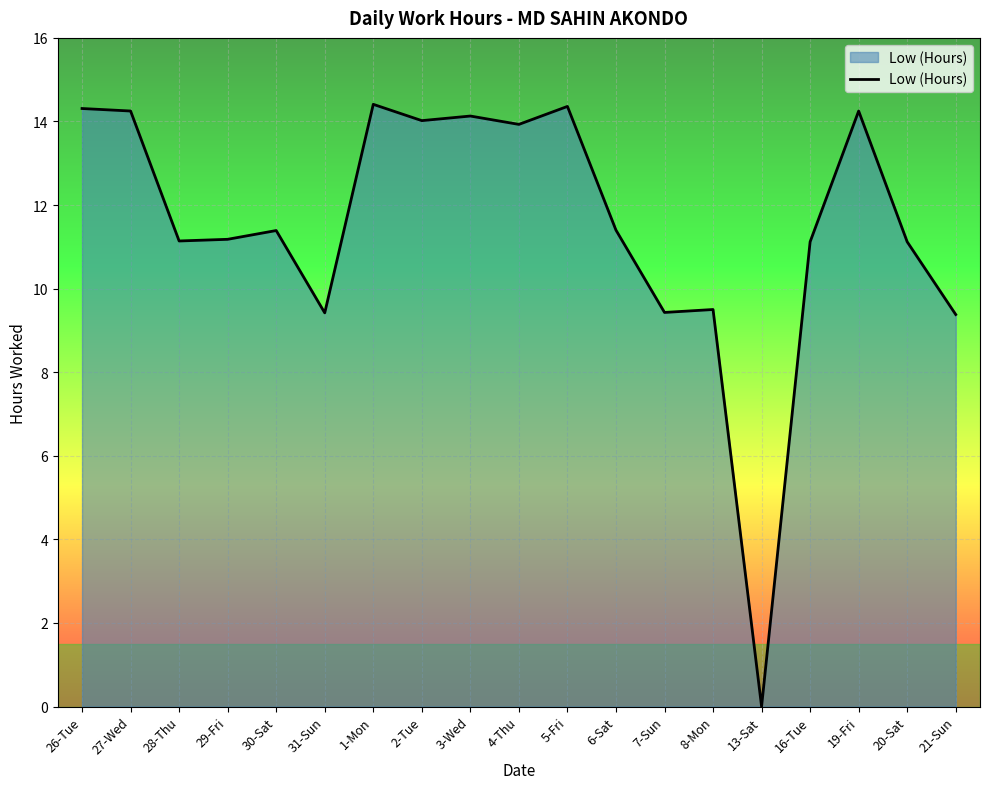

What is the difference between the values at 30-Sat and 7-Sun?

2.0